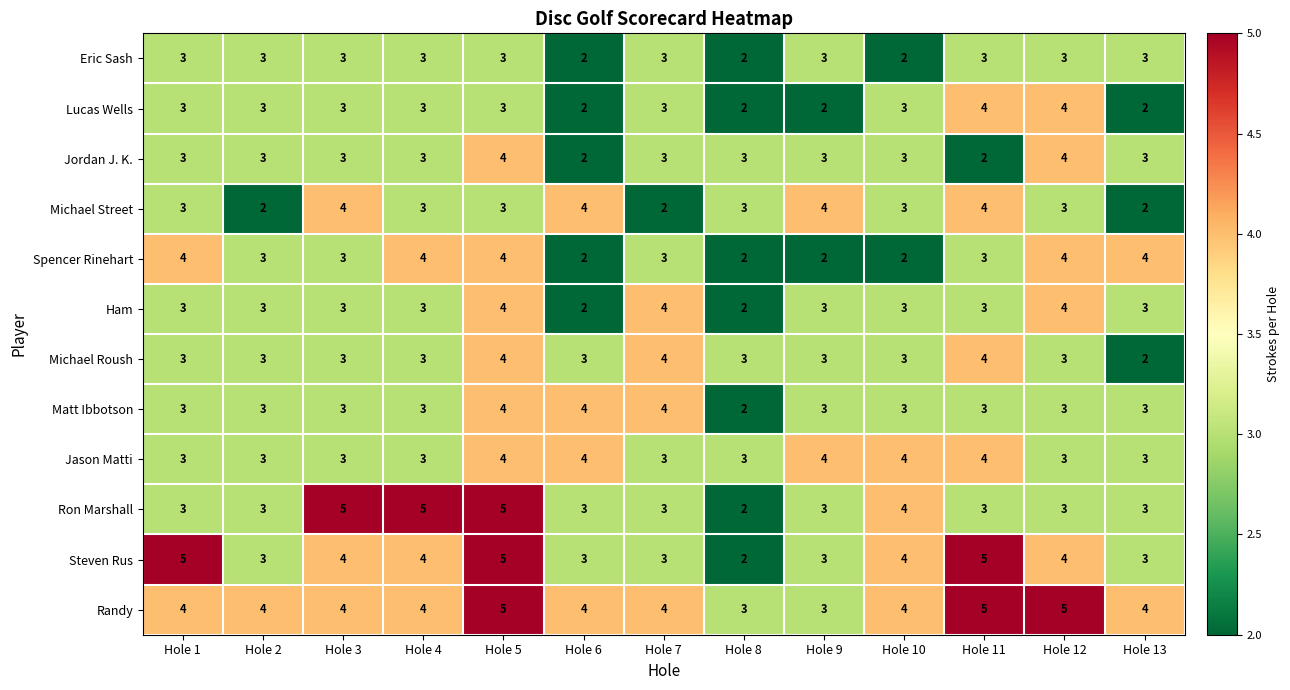

Count the Jason Matti values in the range 3 to 4.

13